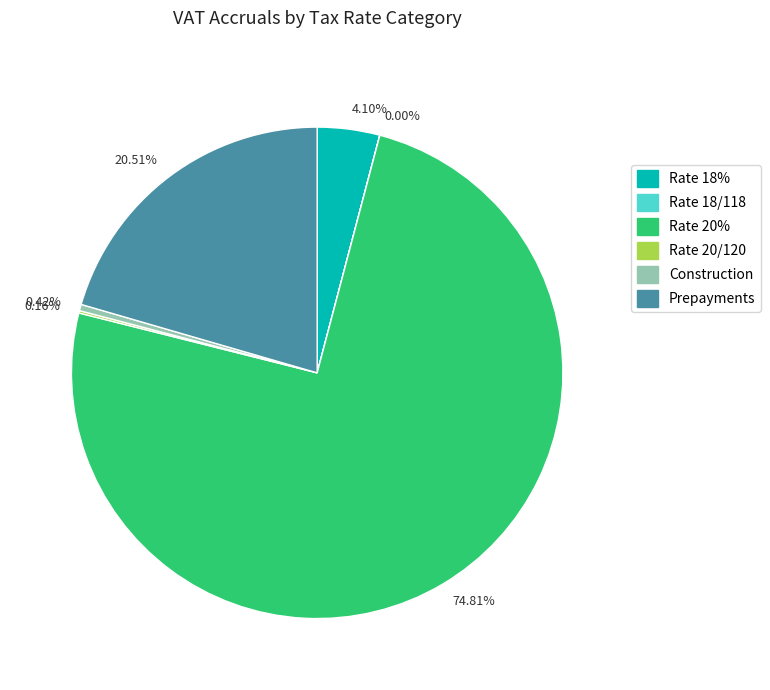

Which slice is the largest?

74.81%